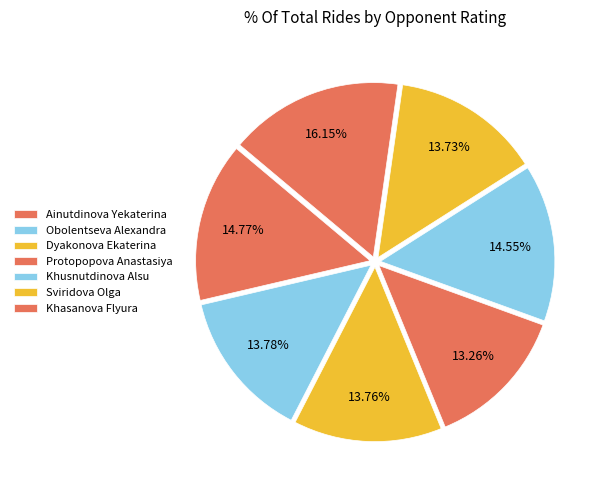

How many segments does this pie chart have?

7